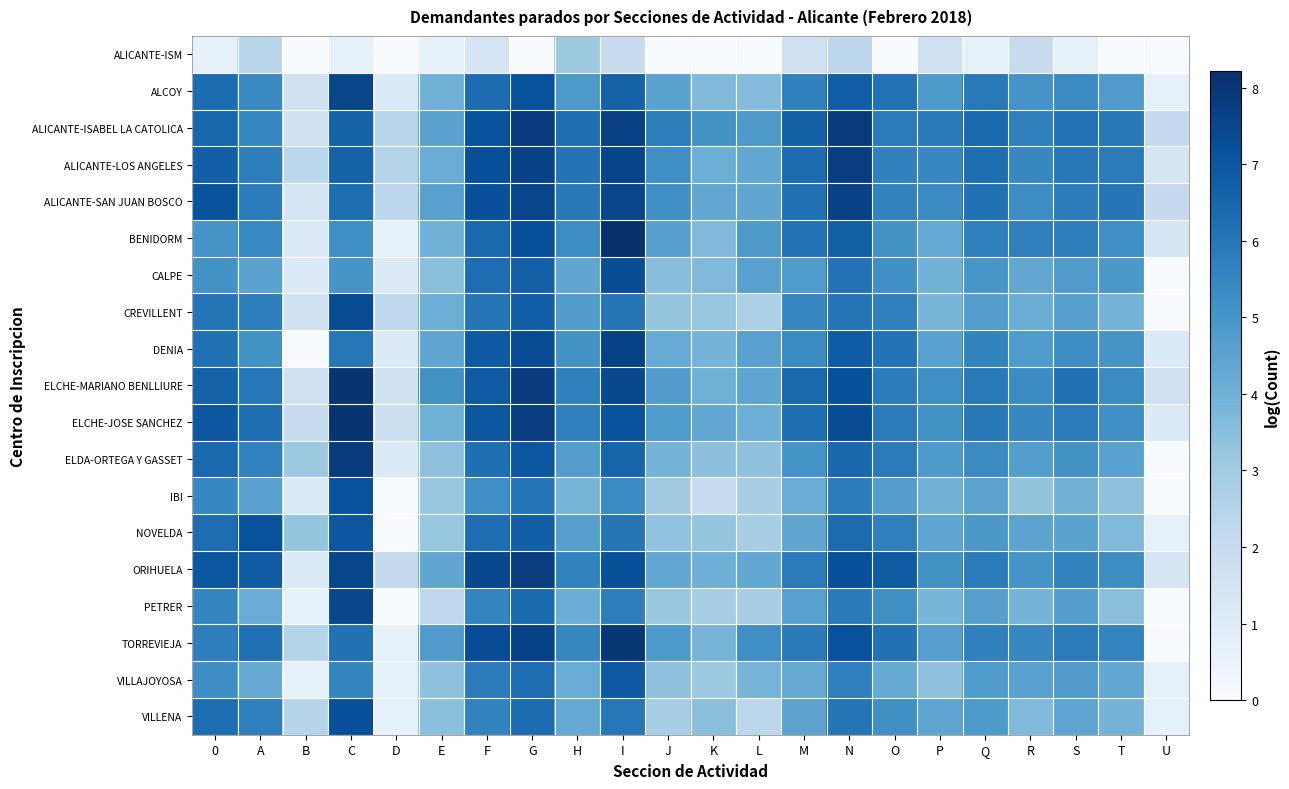

Reading right to left, transcribe all the data shown in this chart.

ALICANTE-ISM: U=0.0	T=0.0	S=0.7	R=1.9	Q=0.7	P=1.6	O=0.0	N=2.3	M=1.6	L=0.0	K=0.0	J=0.0	I=1.9	H=3.1	G=0.0	F=1.4	E=0.7	D=0.0	C=0.7	B=0.0	A=2.4	0=0.7
ALCOY: U=0.7	T=4.8	S=5.3	R=5.0	Q=5.9	P=4.8	O=6.1	N=6.7	M=5.6	L=3.6	K=3.7	J=4.5	I=6.6	H=4.9	G=7.1	F=6.3	E=4.0	D=1.1	C=7.5	B=1.6	A=5.4	0=6.3
ALICANTE-ISABEL LA CATOLICA: U=2.1	T=5.9	S=6.1	R=5.7	Q=6.4	P=5.9	O=5.8	N=7.9	M=6.7	L=4.9	K=5.1	J=5.7	I=7.7	H=6.2	G=7.8	F=7.1	E=4.5	D=2.4	C=6.6	B=1.6	A=5.5	0=6.5
ALICANTE-LOS ANGELES: U=1.4	T=5.8	S=5.9	R=5.4	Q=6.2	P=5.5	O=5.6	N=7.8	M=6.4	L=4.3	K=4.1	J=5.2	I=7.6	H=6.1	G=7.7	F=7.3	E=4.2	D=2.5	C=6.6	B=2.3	A=5.7	0=6.7
ALICANTE-SAN JUAN BOSCO: U=2.1	T=6.0	S=5.8	R=5.3	Q=6.1	P=5.3	O=5.6	N=7.6	M=6.2	L=4.4	K=4.3	J=5.2	I=7.5	H=5.9	G=7.5	F=7.2	E=4.6	D=2.3	C=6.2	B=1.4	A=5.8	0=7.1
BENIDORM: U=1.4	T=5.2	S=5.8	R=5.7	Q=5.7	P=4.3	O=5.1	N=6.7	M=6.1	L=4.8	K=3.6	J=4.6	I=8.2	H=5.3	G=7.3	F=6.4	E=4.0	D=0.7	C=5.2	B=1.1	A=5.4	0=5.0
CALPE: U=0.0	T=4.9	S=4.8	R=4.4	Q=5.0	P=3.9	O=5.2	N=6.1	M=4.8	L=4.6	K=3.7	J=3.5	I=7.3	H=4.4	G=6.7	F=6.3	E=3.5	D=1.1	C=5.0	B=1.1	A=4.6	0=5.1
CREVILLENT: U=0.0	T=3.9	S=4.6	R=4.1	Q=4.7	P=3.9	O=5.7	N=6.1	M=5.5	L=2.7	K=3.2	J=3.3	I=6.0	H=4.7	G=6.7	F=6.0	E=4.1	D=2.2	C=7.3	B=1.6	A=5.7	0=6.1
DENIA: U=1.1	T=5.0	S=5.2	R=4.8	Q=5.6	P=4.5	O=6.1	N=6.8	M=5.3	L=4.6	K=3.9	J=4.2	I=7.6	H=5.1	G=7.3	F=6.9	E=4.4	D=1.1	C=6.0	B=0.0	A=5.1	0=6.2
ELCHE-MARIANO BENLLIURE: U=1.6	T=5.4	S=6.1	R=5.3	Q=5.9	P=5.2	O=5.8	N=7.2	M=6.4	L=4.4	K=4.0	J=4.7	I=7.4	H=5.7	G=7.8	F=6.9	E=5.1	D=1.6	C=8.1	B=1.6	A=5.9	0=6.6
ELCHE-JOSE SANCHEZ: U=1.1	T=5.2	S=5.8	R=5.5	Q=5.9	P=5.1	O=5.8	N=7.3	M=6.2	L=4.1	K=4.3	J=4.8	I=7.1	H=5.7	G=7.7	F=7.0	E=4.0	D=1.8	C=8.0	B=1.9	A=6.2	0=7.0
ELDA-ORTEGA Y GASSET: U=0.0	T=4.5	S=5.1	R=4.7	Q=5.3	P=4.8	O=5.8	N=6.5	M=5.1	L=3.4	K=3.4	J=3.9	I=6.6	H=4.7	G=7.0	F=6.2	E=3.4	D=1.1	C=7.9	B=3.1	A=5.6	0=6.4
IBI: U=0.0	T=3.4	S=3.9	R=3.3	Q=4.5	P=4.0	O=4.7	N=5.8	M=4.2	L=2.8	K=1.9	J=3.0	I=5.3	H=3.9	G=6.0	F=5.2	E=3.2	D=0.0	C=7.2	B=1.1	A=4.6	0=5.5
NOVELDA: U=0.7	T=3.7	S=4.5	R=4.5	Q=4.9	P=4.4	O=5.7	N=6.3	M=4.4	L=2.8	K=3.3	J=3.3	I=6.0	H=4.6	G=6.7	F=6.3	E=3.2	D=0.0	C=7.0	B=3.3	A=7.1	0=6.3
ORIHUELA: U=1.4	T=5.3	S=5.6	R=5.1	Q=5.8	P=5.2	O=6.9	N=7.2	M=5.8	L=4.3	K=4.1	J=4.3	I=7.2	H=5.6	G=7.8	F=7.4	E=4.4	D=2.1	C=7.5	B=1.1	A=6.8	0=7.0
PETRER: U=0.0	T=3.5	S=4.7	R=3.9	Q=4.7	P=3.8	O=5.2	N=5.9	M=4.6	L=2.8	K=2.8	J=3.2	I=5.8	H=4.1	G=6.4	F=5.5	E=2.2	D=0.0	C=7.5	B=0.7	A=4.1	0=5.5
TORREVIEJA: U=0.0	T=5.5	S=5.8	R=5.5	Q=5.7	P=4.6	O=6.2	N=7.2	M=5.9	L=5.2	K=3.9	J=4.8	I=8.0	H=5.4	G=7.6	F=7.3	E=4.8	D=0.7	C=6.2	B=2.5	A=6.2	0=5.7
VILLAJOYOSA: U=0.7	T=4.3	S=4.8	R=4.6	Q=4.8	P=3.4	O=4.2	N=5.7	M=4.2	L=3.9	K=3.1	J=3.4	I=6.9	H=4.2	G=6.3	F=5.8	E=3.4	D=0.7	C=5.5	B=0.7	A=4.2	0=5.2
VILLENA: U=0.7	T=3.9	S=4.4	R=3.7	Q=4.8	P=4.4	O=5.2	N=6.0	M=4.5	L=2.3	K=3.5	J=2.8	I=6.0	H=4.3	G=6.3	F=5.6	E=3.5	D=0.7	C=7.2	B=2.5	A=5.7	0=6.3